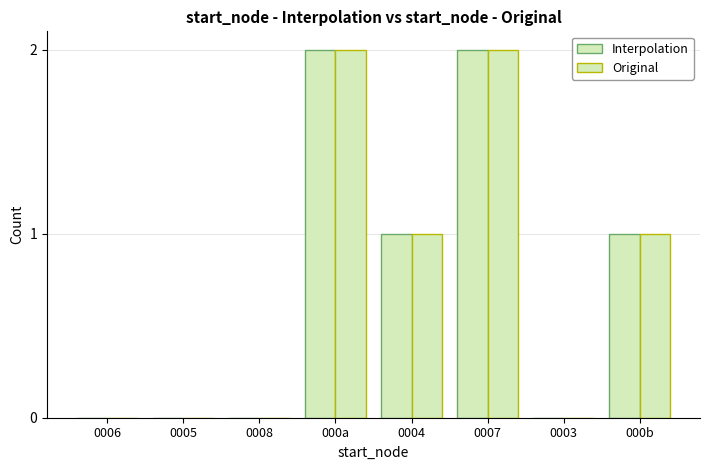

How many groups of bars are there?

8